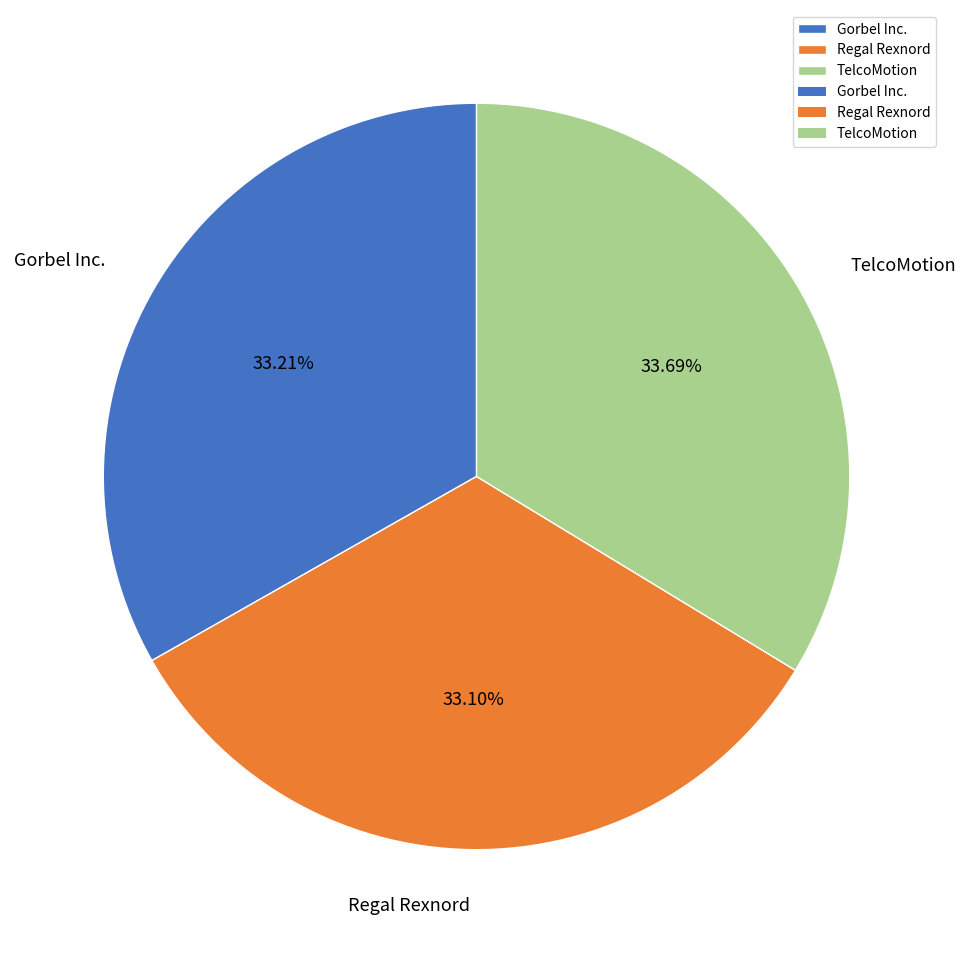

Is it true that Regal Rexnord is 26% of the pie?

False